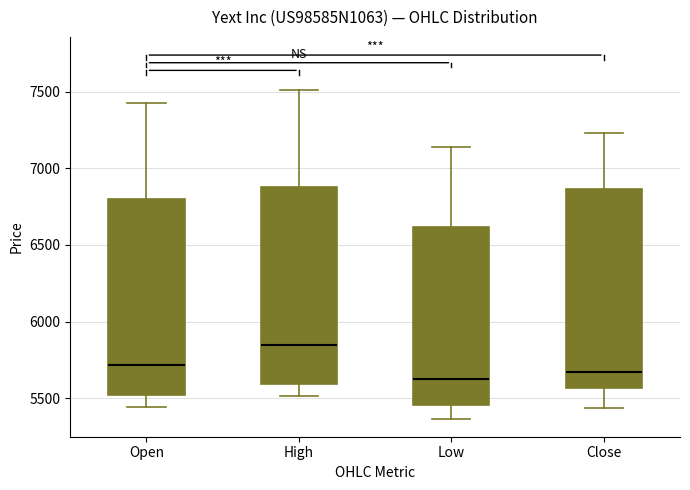

Where does the median line of the box for Close sit on the y-axis? The values are not printed on the chart, so give them approximately, as read against the axis.

5650